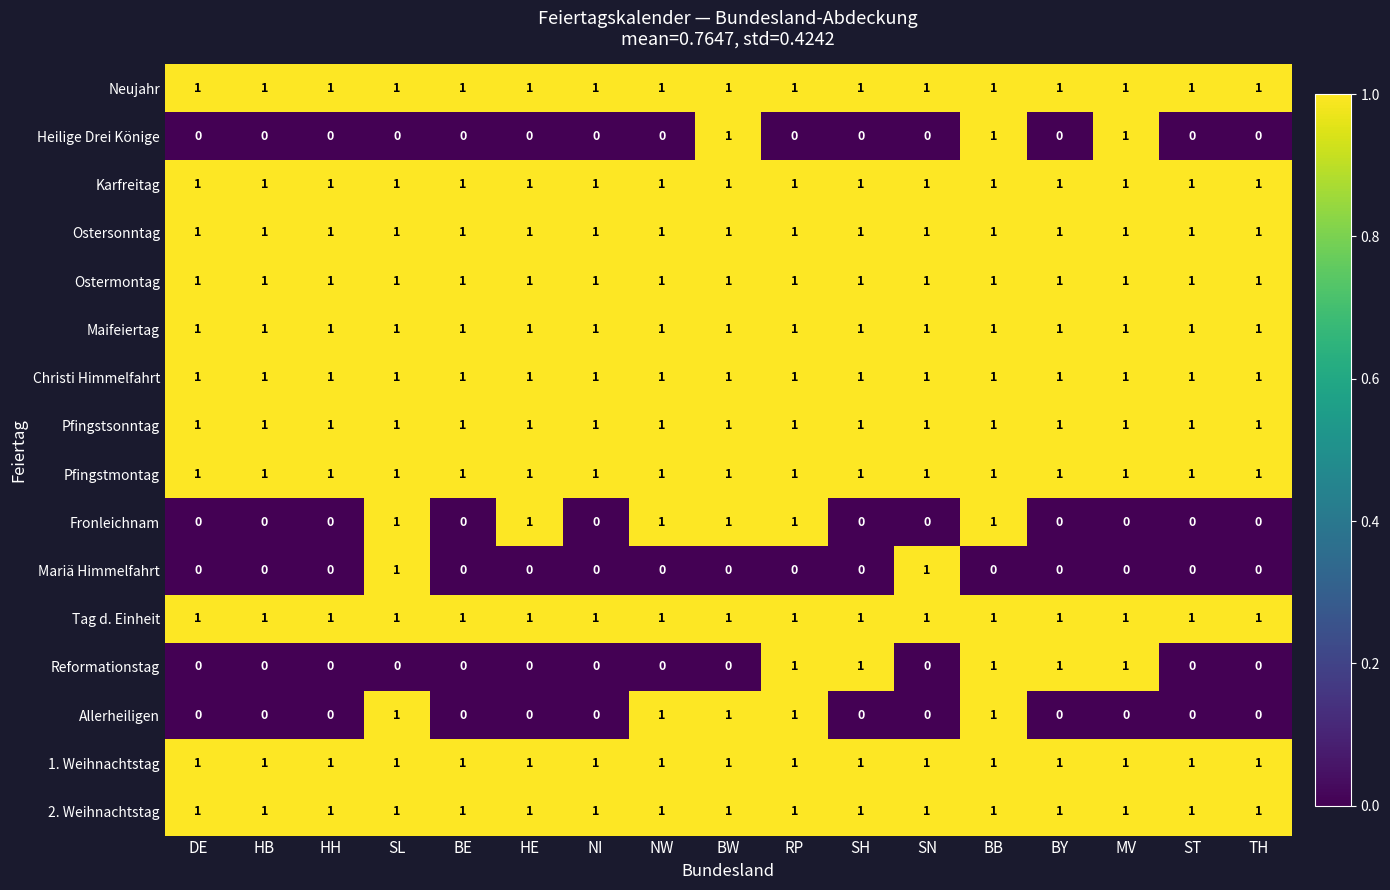

The Allerheiligen series shows 2 at BB. True or false?

False